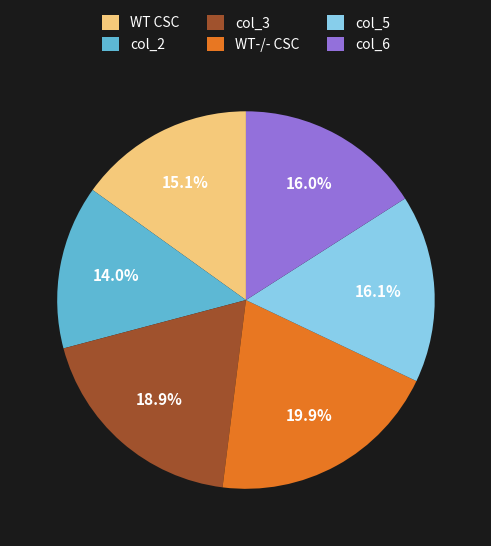

What is the smallest slice in the pie chart?

col_2